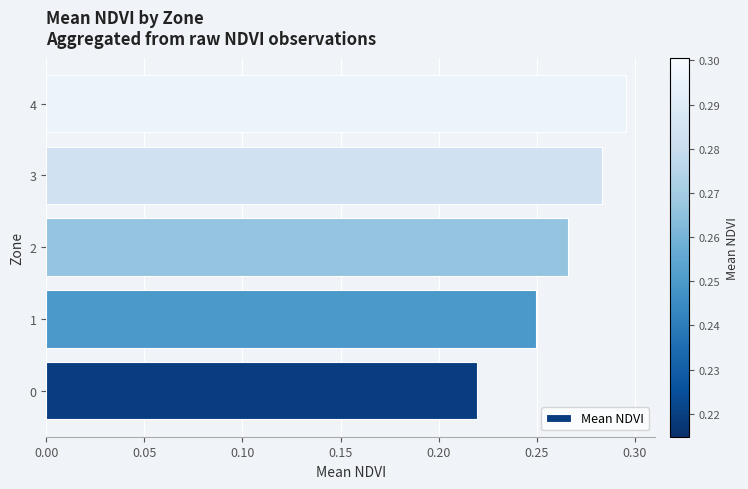

Is it true that the value at 2 is 0.4?

False